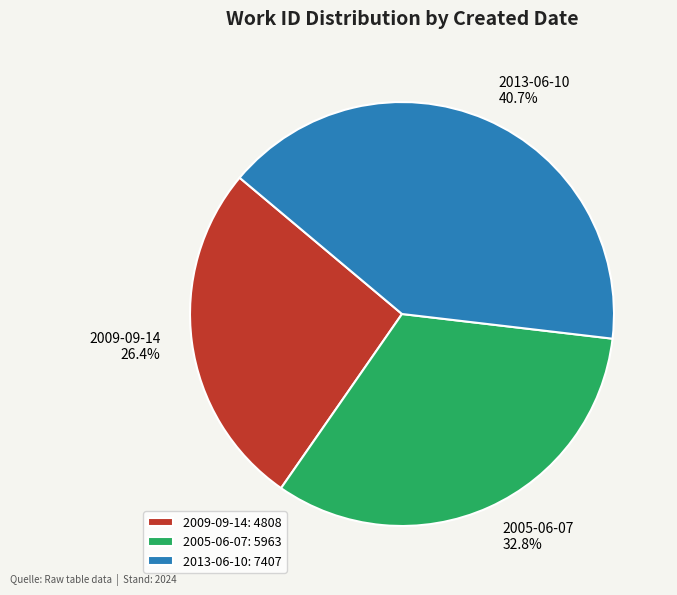

To the nearest percent, what is the combined percentage of 2013-06-10 and 2009-09-14?

67%